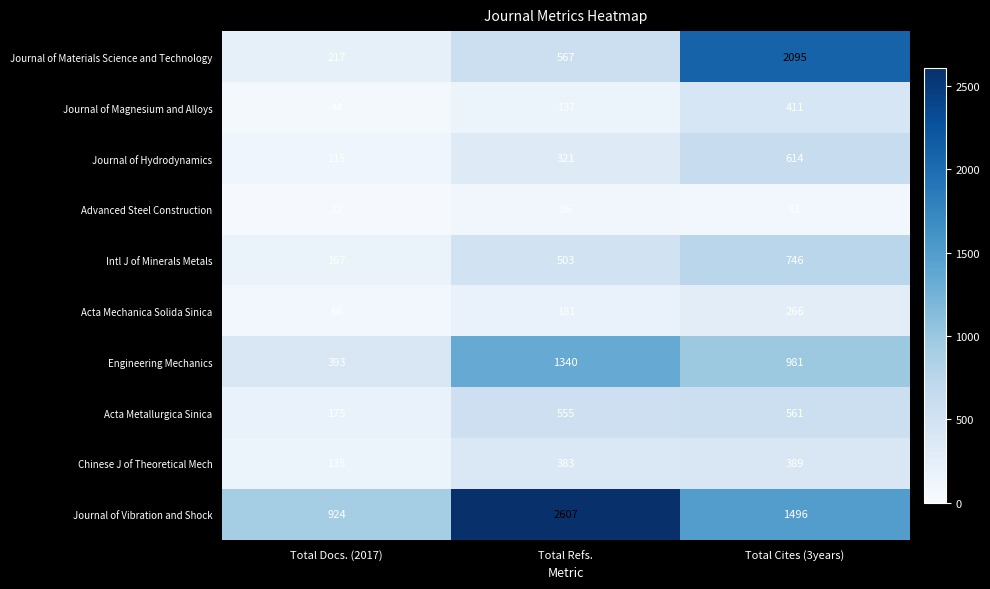

What is the sum of the Acta Mechanica Solida Sinica values at Total Cites (3years) and Total Docs. (2017)?

332